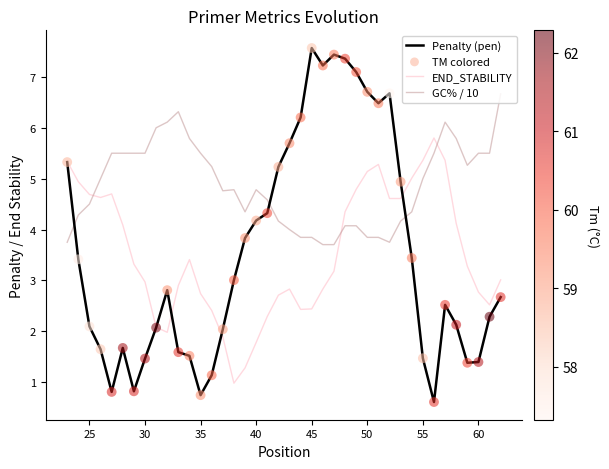

Which series has the largest total across all categories?

GC% / 10